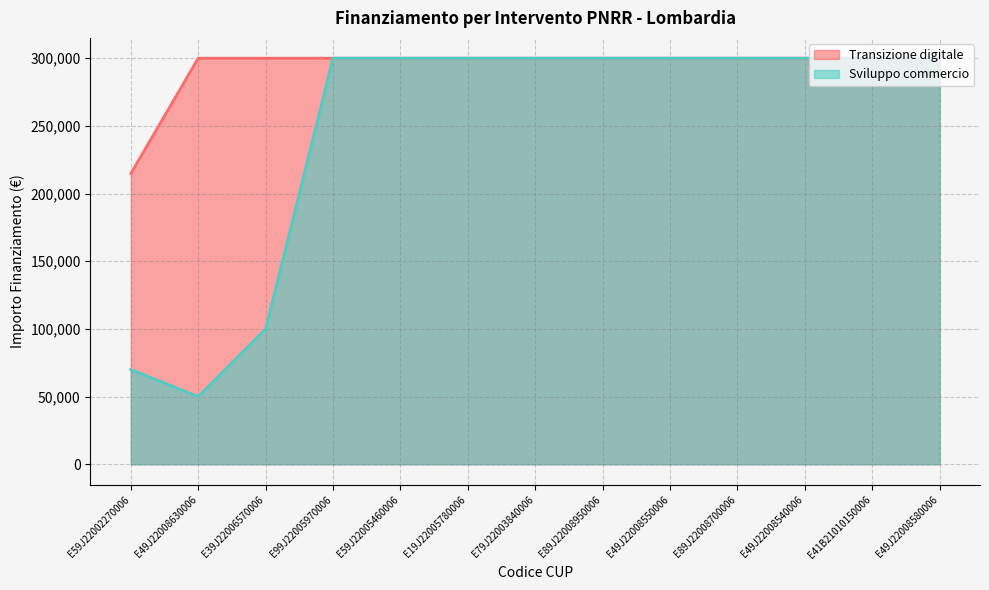

List the series in order of their overall mean, highest first.

Transizione digitale, Sviluppo commercio